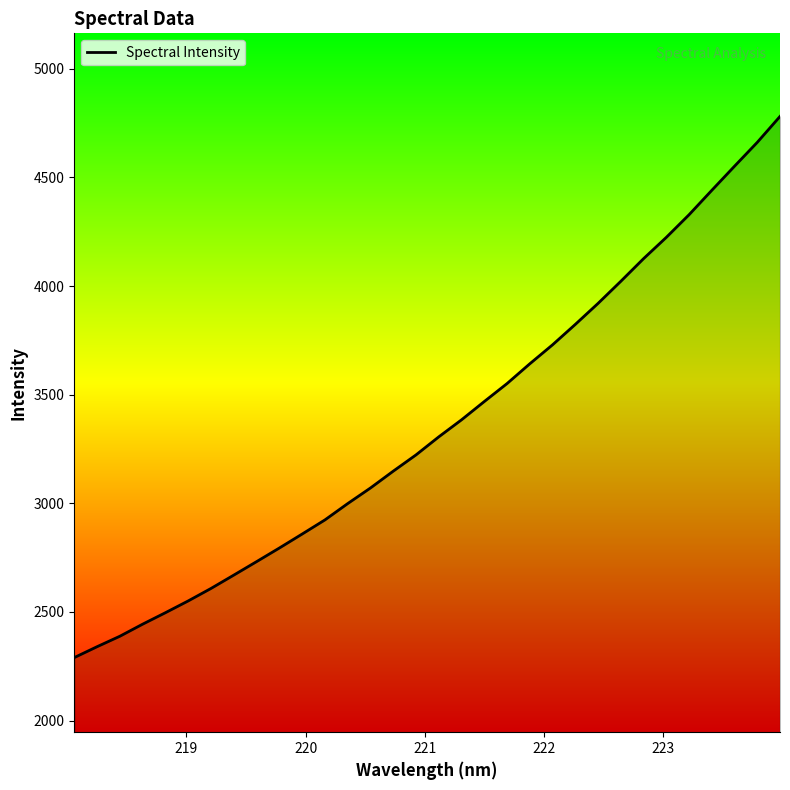

What is the maximum value shown in the chart?

4780.9